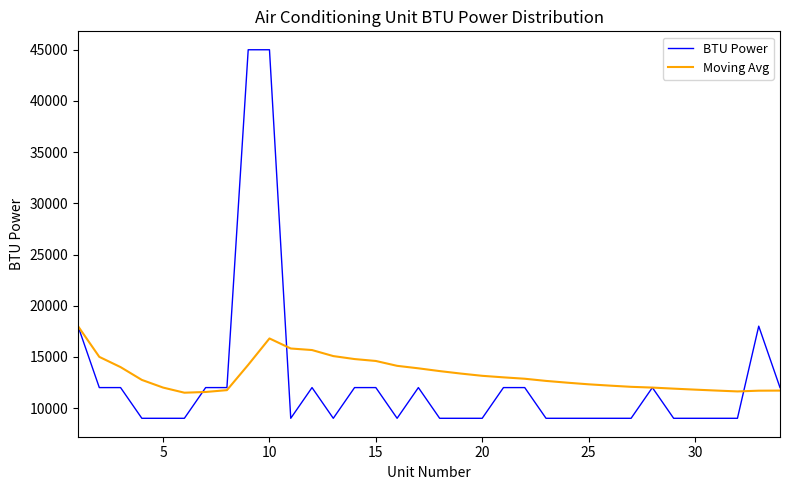

What is the greatest value displayed?

45000